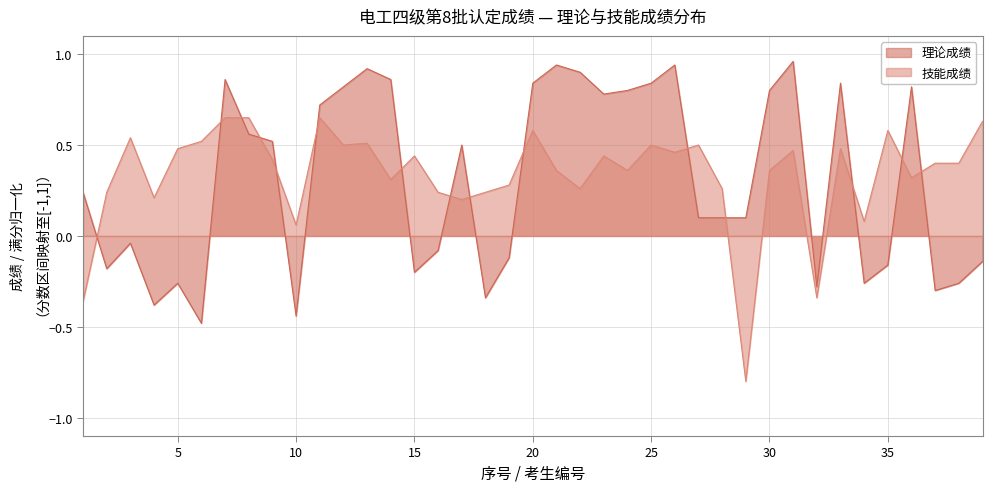

How many values in the 理论成绩 series exceed 0?

23